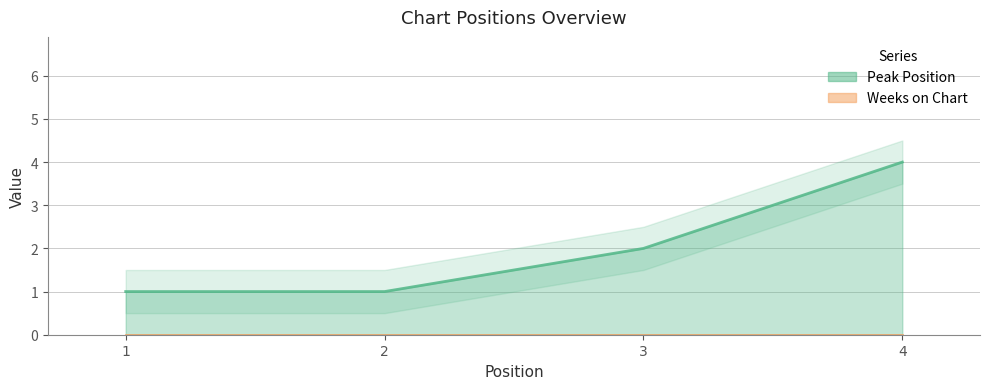

Between 3 and 4, which is larger?

4